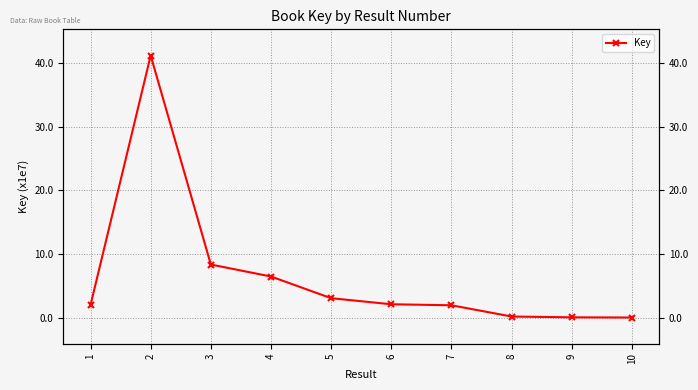

How many lines are shown in the chart?

1